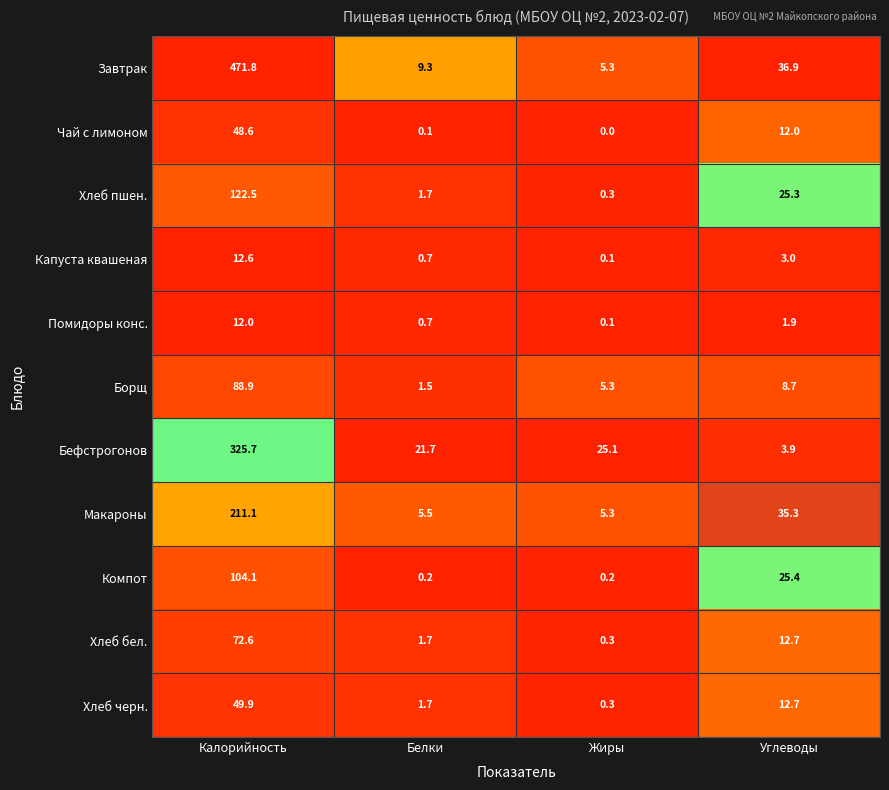

Count the number of data series in this chart.

11